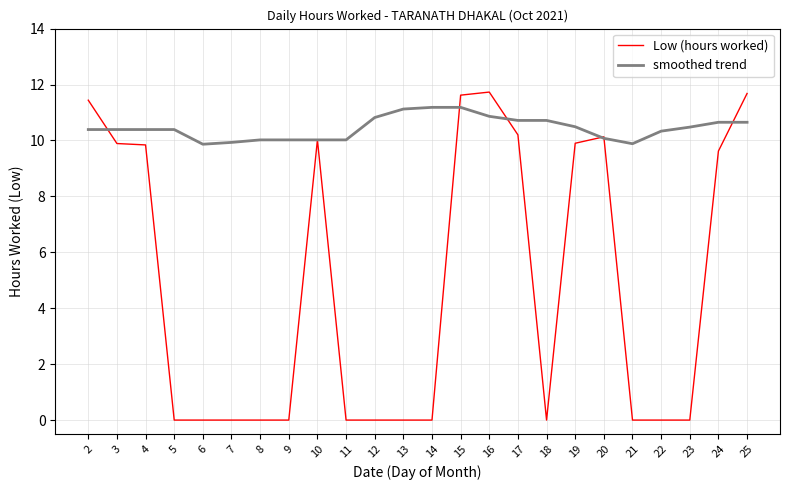

Count the number of categories in the chart.

24